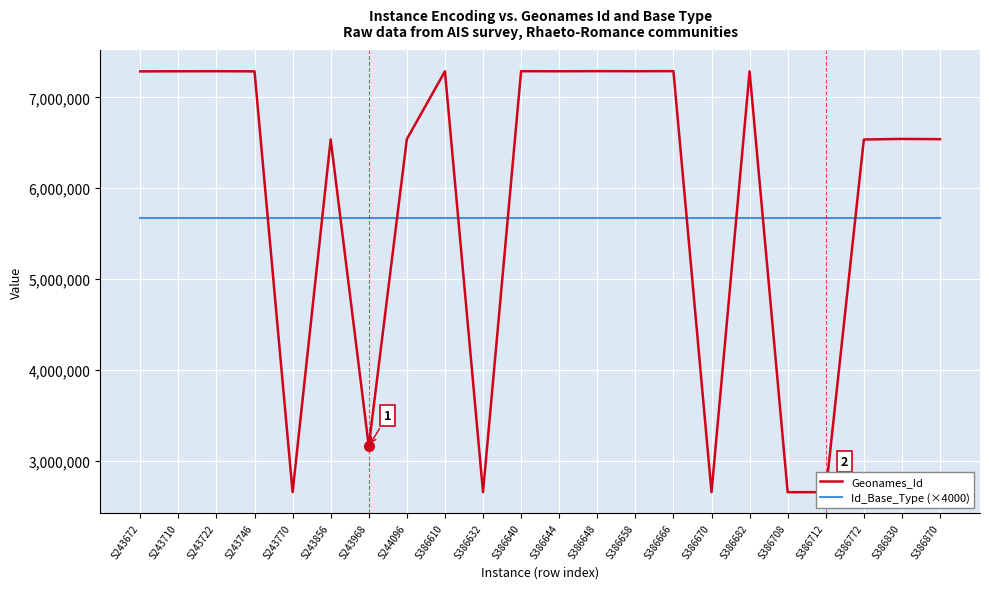

The Id_Base_Type (×4000) series shows 3162551 at S386644. True or false?

False